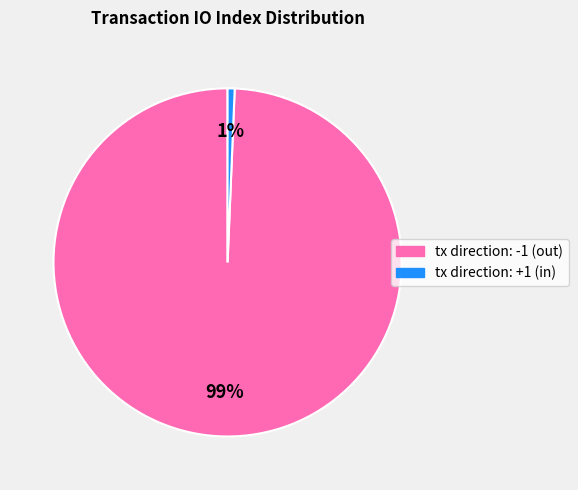

What is the largest slice in the pie chart?

tx direction: -1 (out)